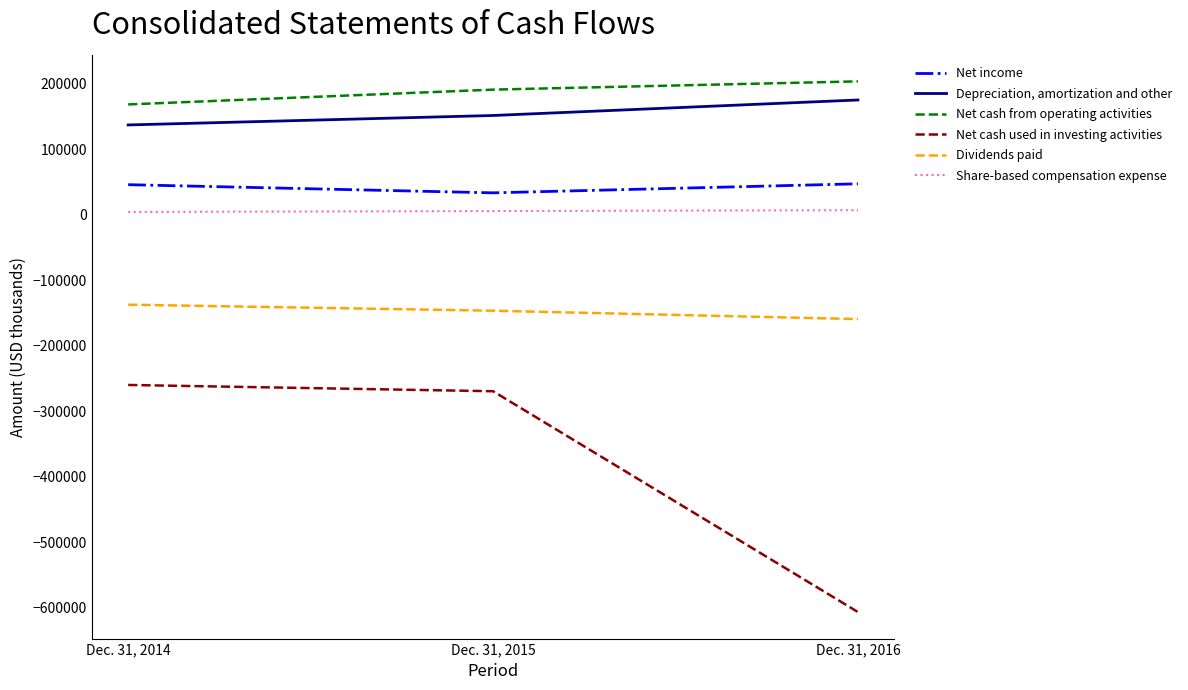

Where is Net cash used in investing activities nearest to the value -433008?

Dec. 31, 2015